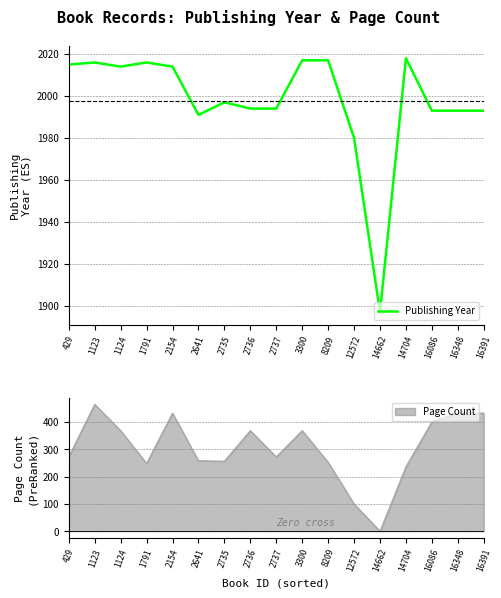

What is the change in value from 14704 to 16086?

-25